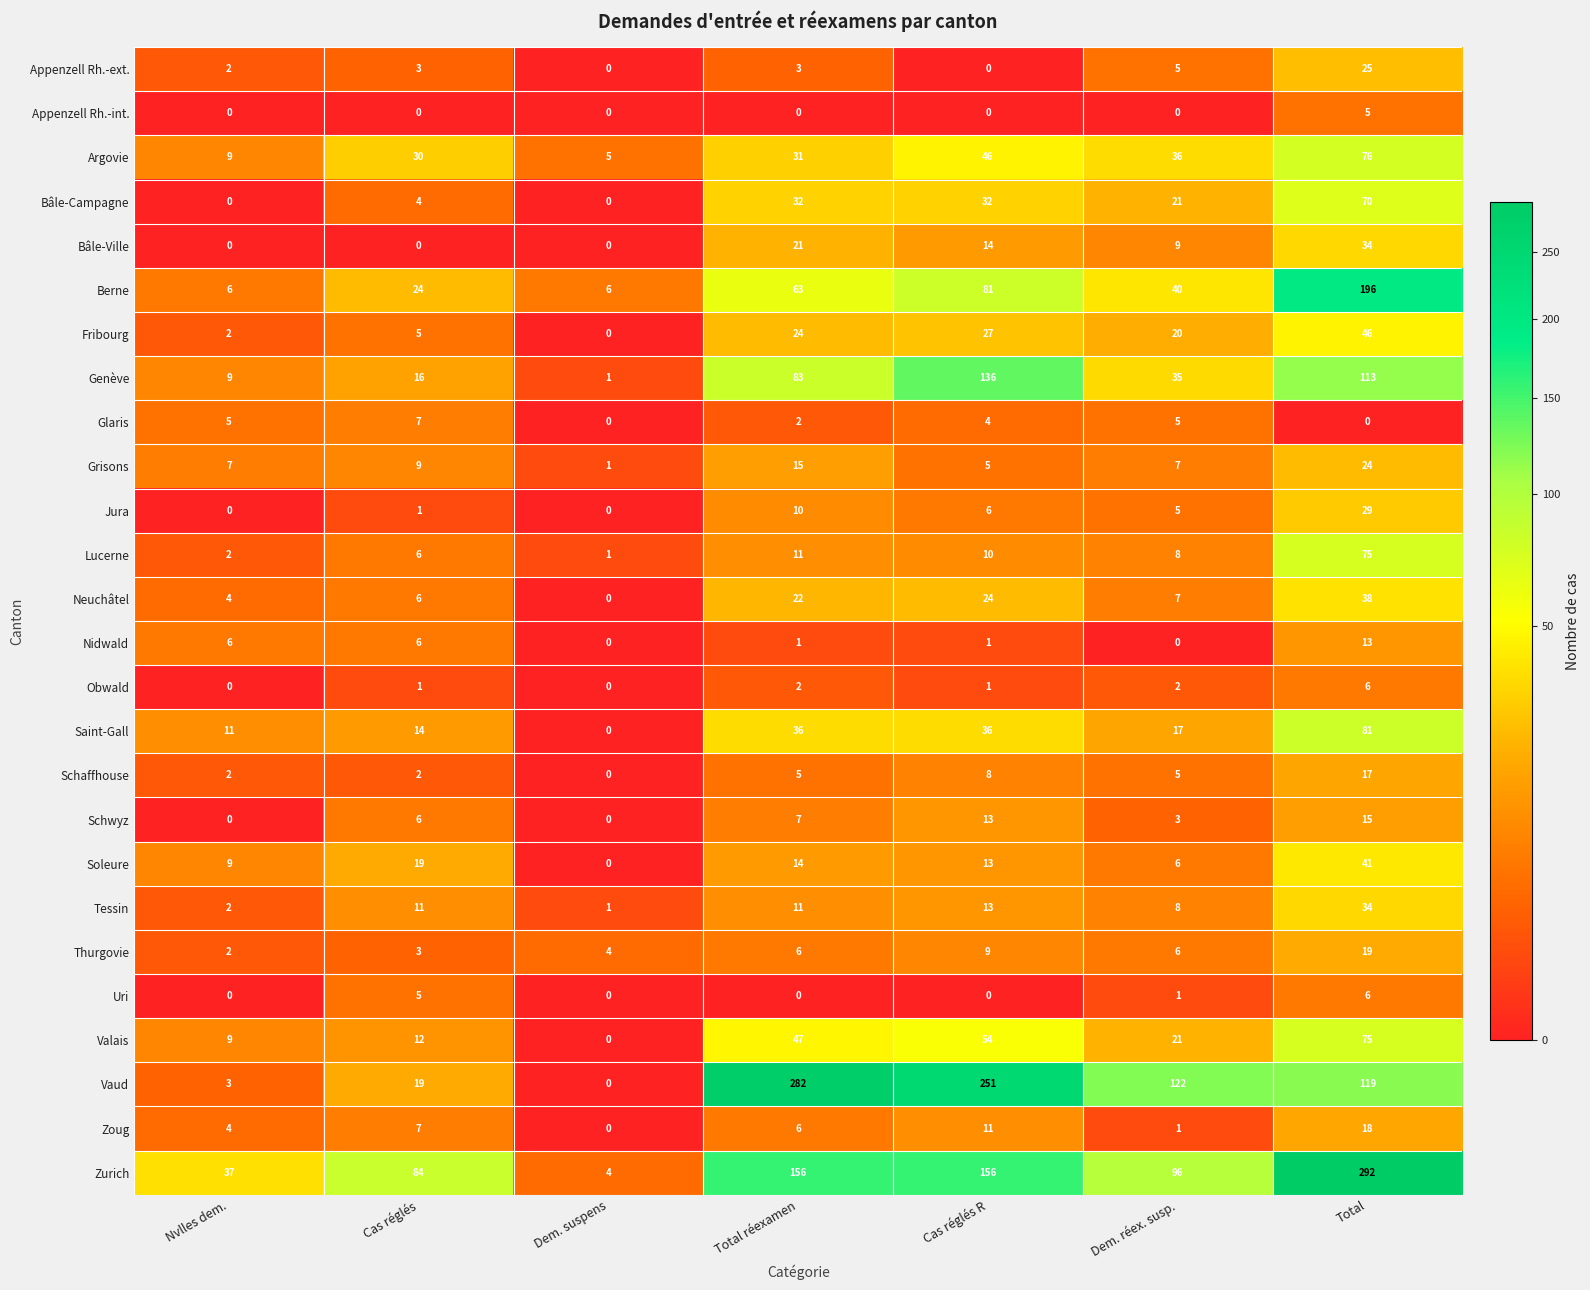

What is the average value of the Glaris series?

3